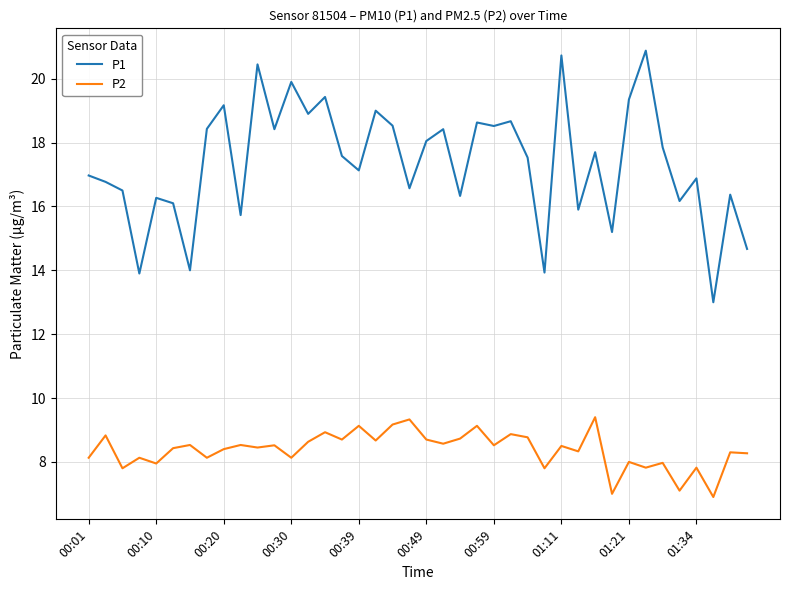

True or false: P1 and P2 cross at least once.

False